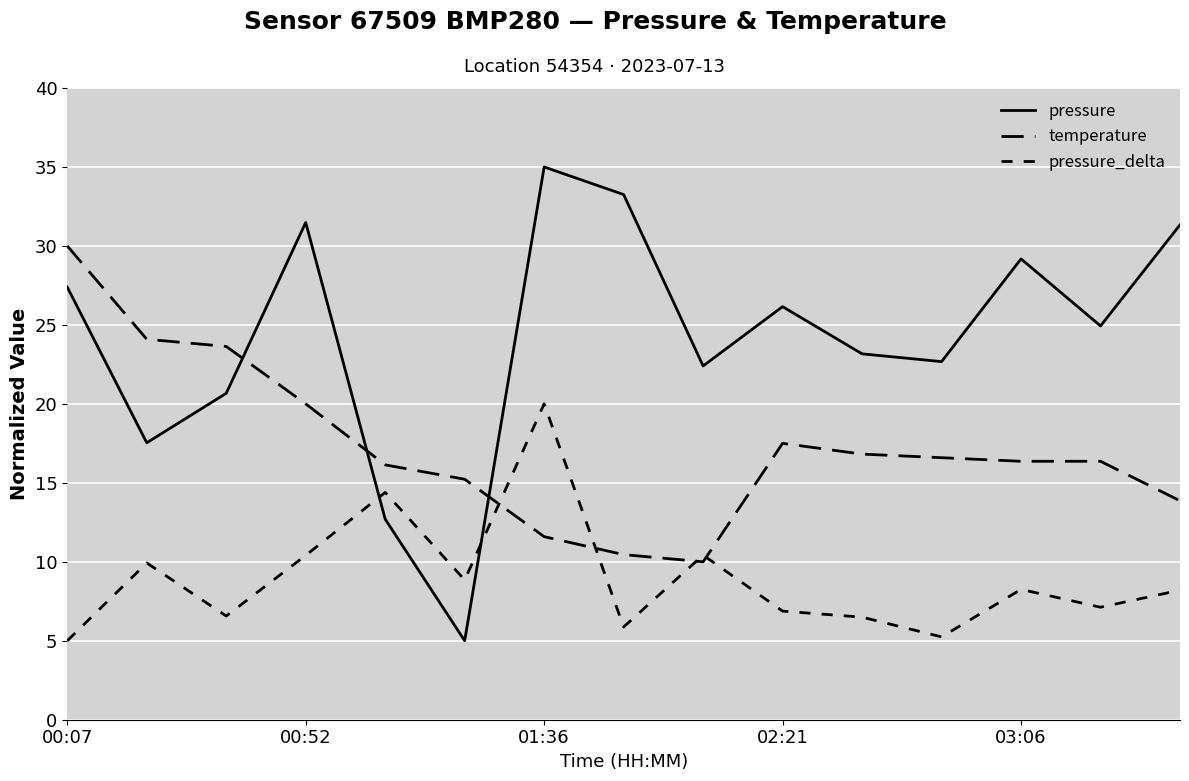

Which series has the largest total across all categories?

pressure